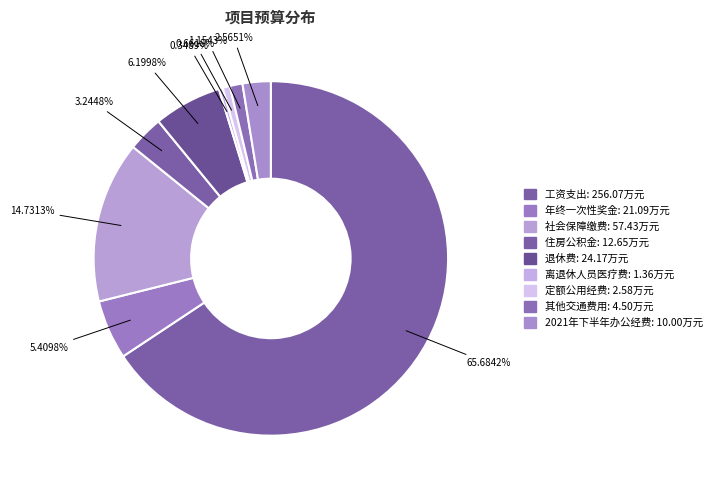

Which slice represents more than half of the pie?

工资支出